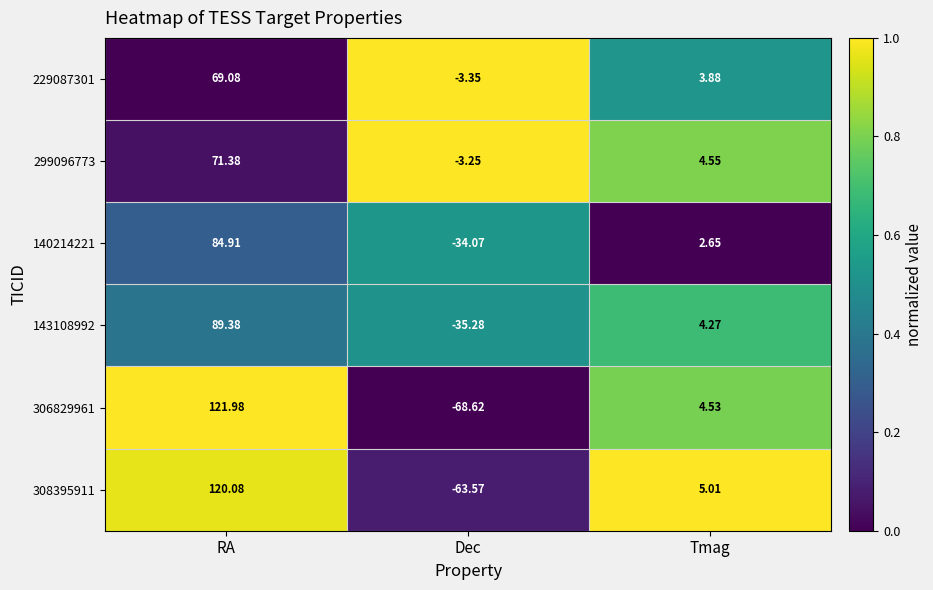

What is the total value across all series at RA?

556.8